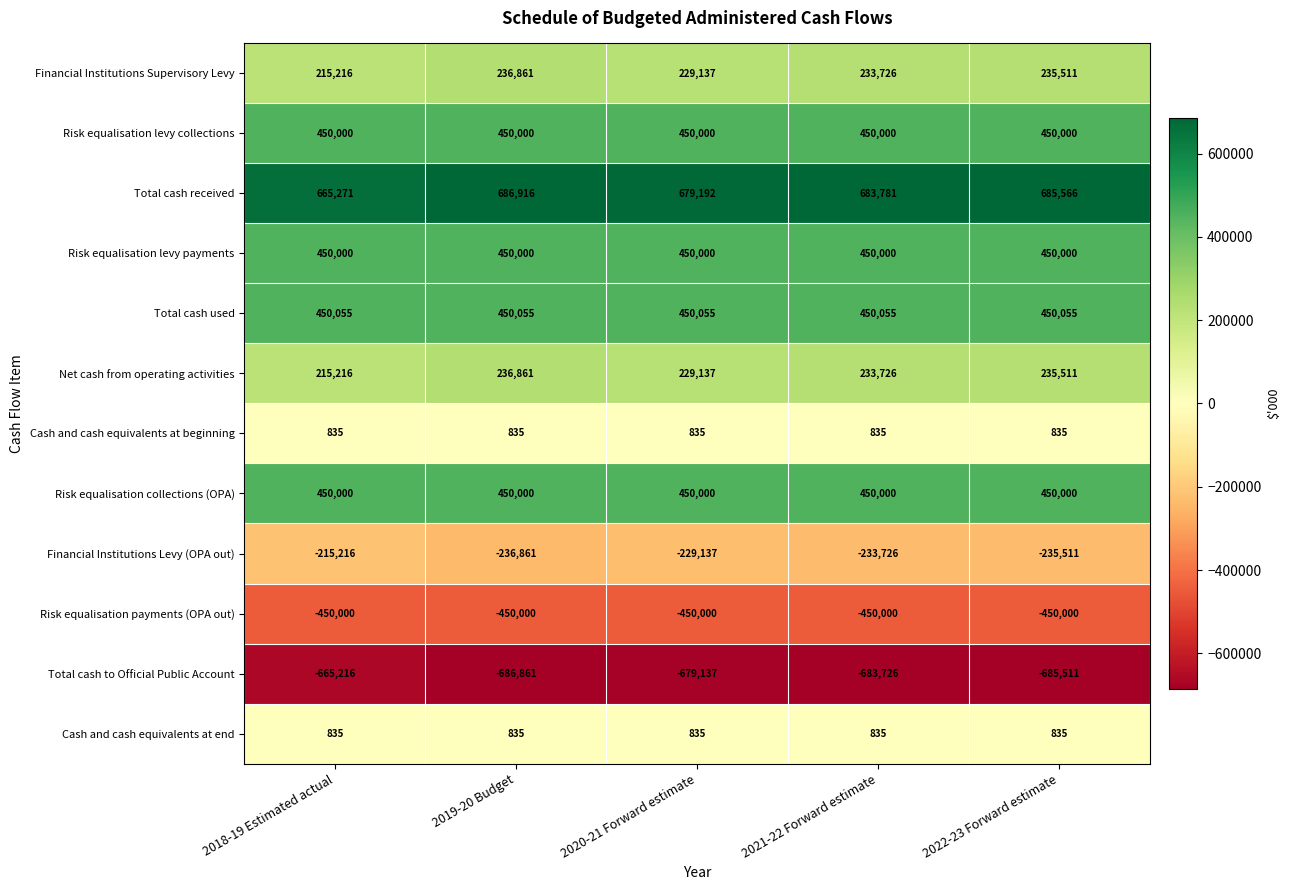

What is the minimum value shown in the chart?

-686861